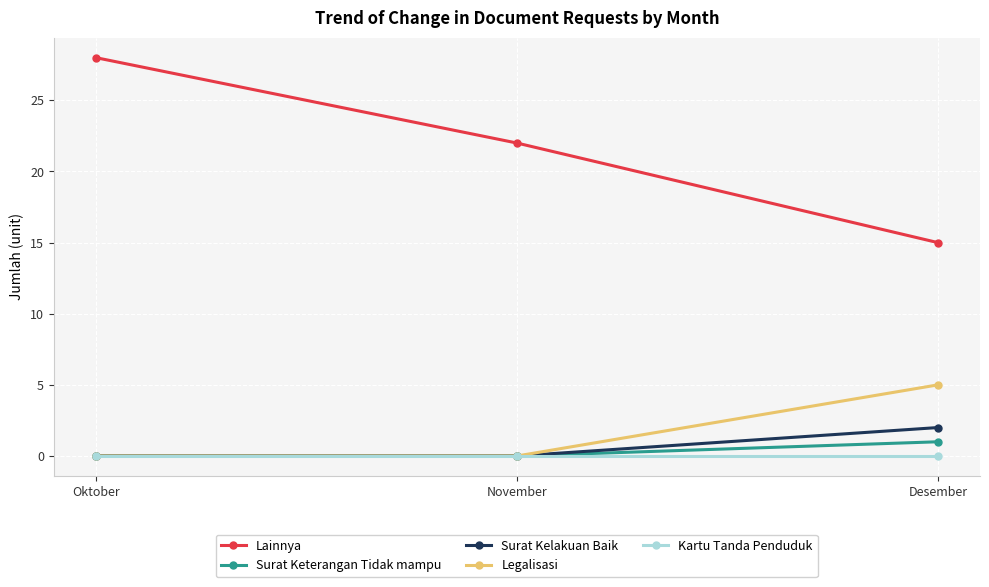

List the series in order of their peak value, lowest first.

Kartu Tanda Penduduk, Surat Keterangan Tidak mampu, Surat Kelakuan Baik, Legalisasi, Lainnya